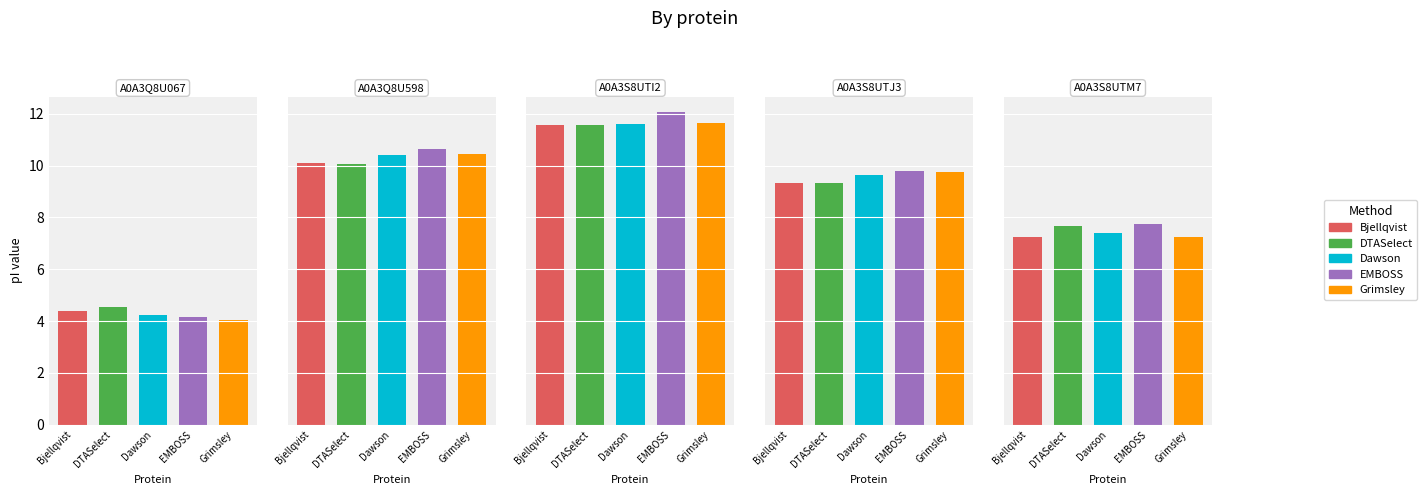

Which series changed the most between A0A3Q8U598 and A0A3S8UTJ3?

EMBOSS